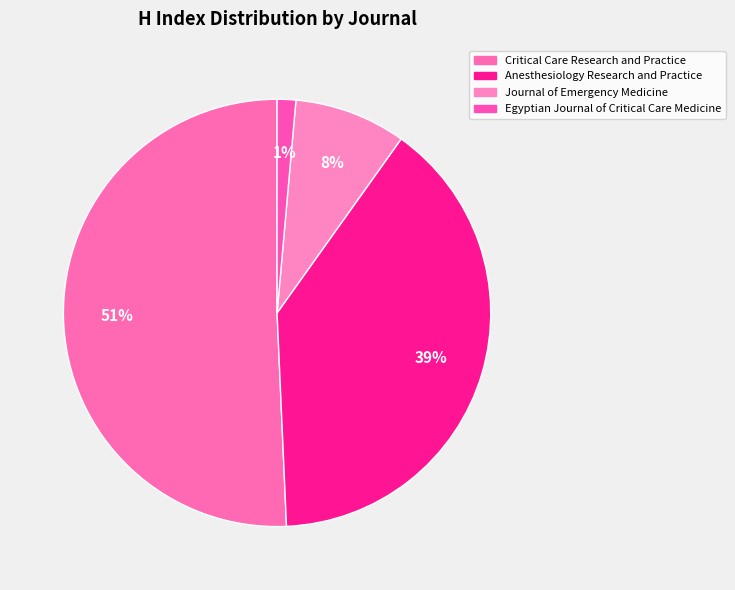

What is the change in value from Critical Care Research and Practice to Egyptian Journal of Critical Care Medicine?

-35